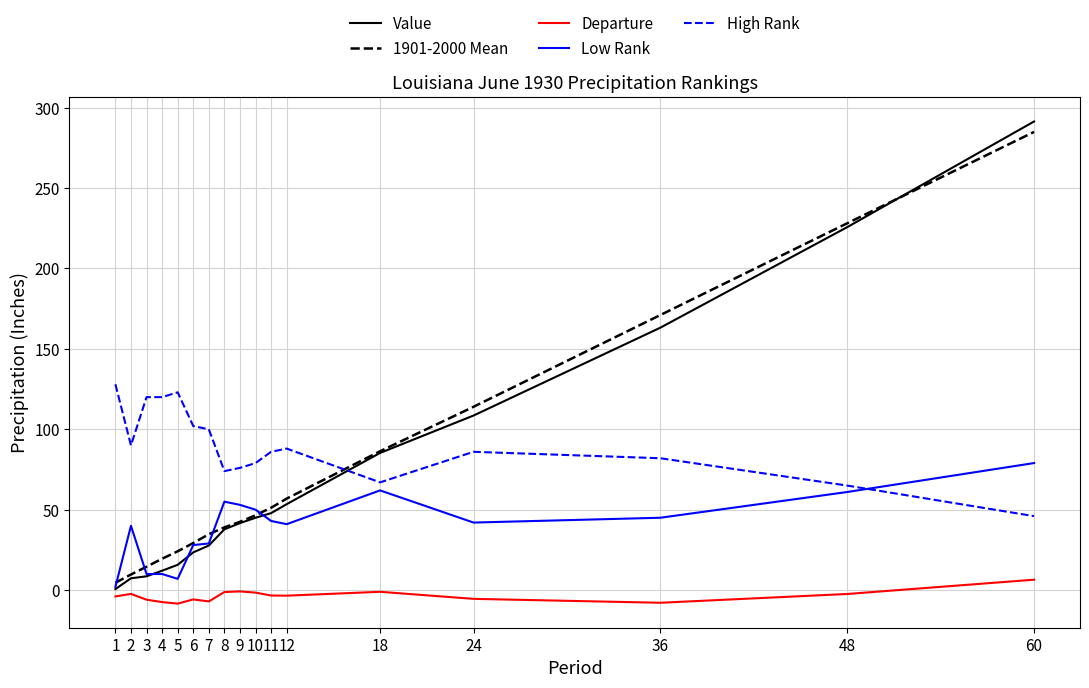

Where does the 1901-2000 Mean series first go above 42?

9